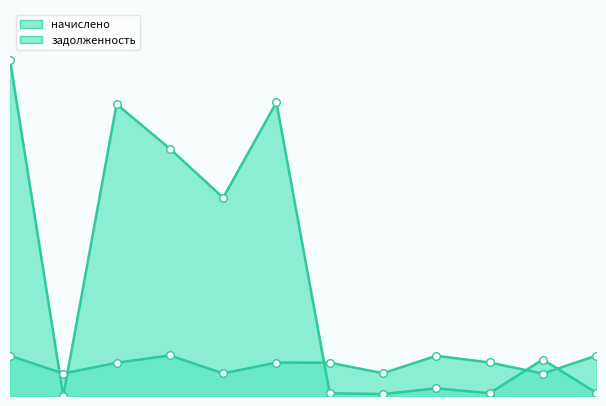

Which series reaches the minimum Y coordinate?

задолженность